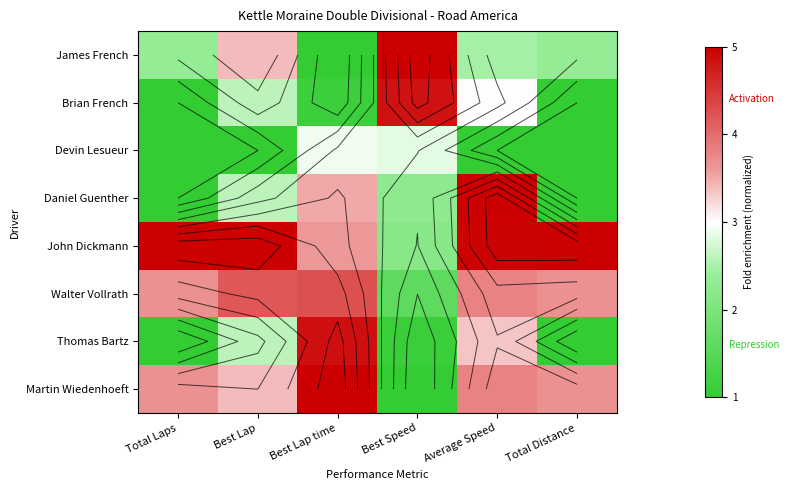

At which category is the sum across all series the highest?

Average Speed